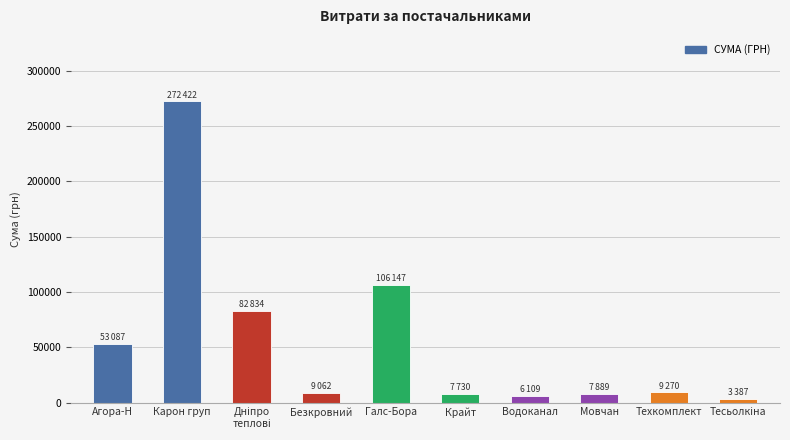

Are the bars horizontal?

No